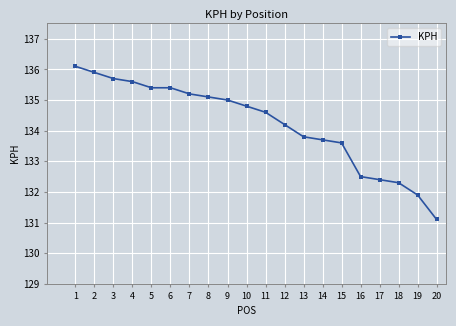

How many data points does each series have?

20